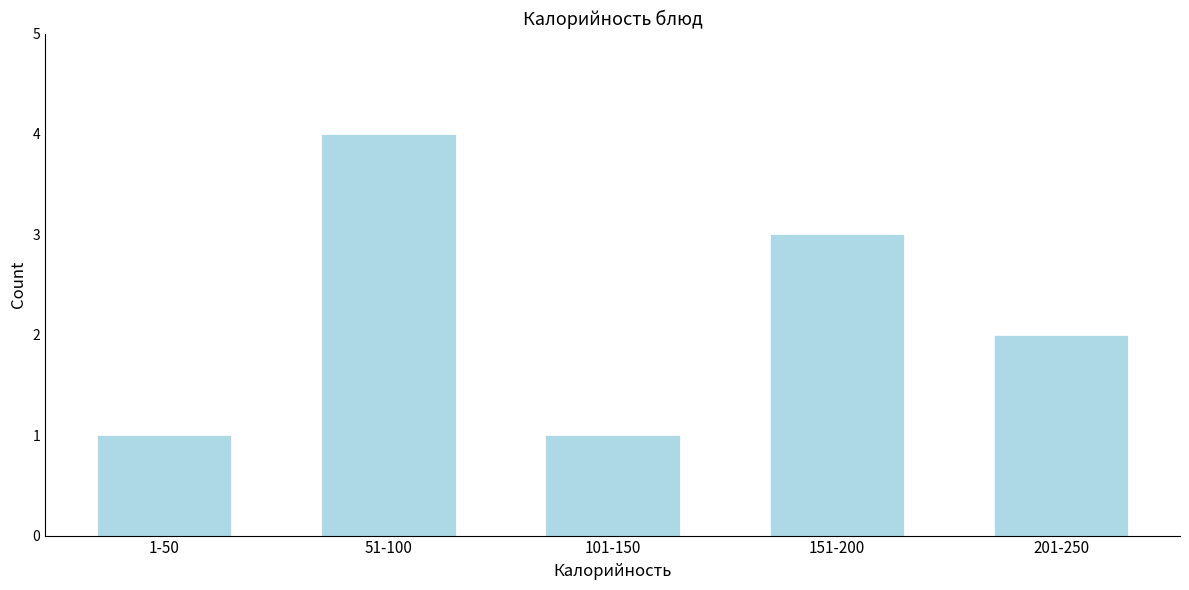

Reading left to right, extract all data points from this chart.

1	4	1	3	2